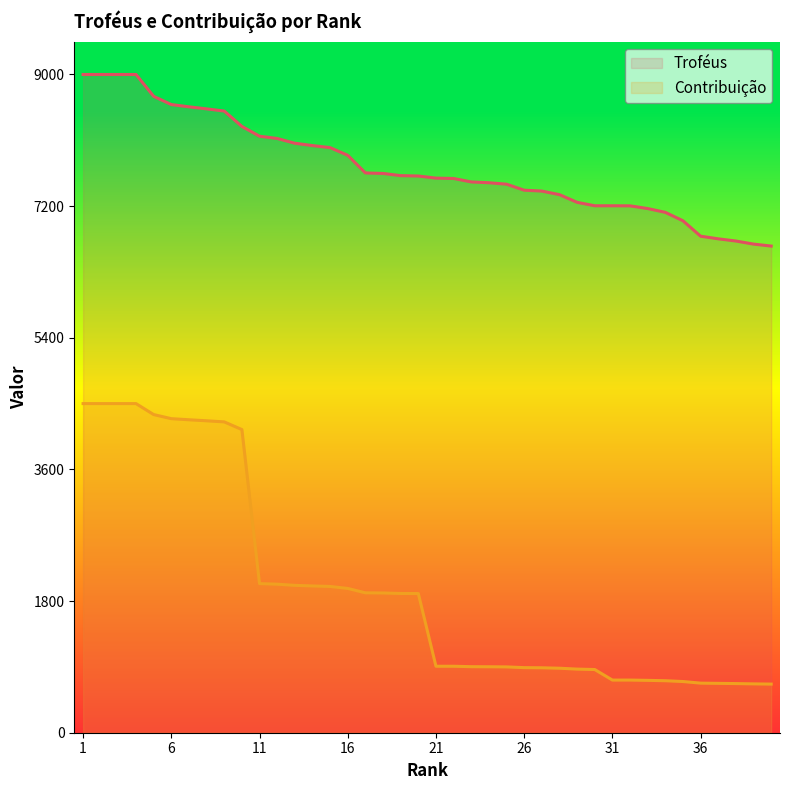

Does the chart have visible grid lines?

No